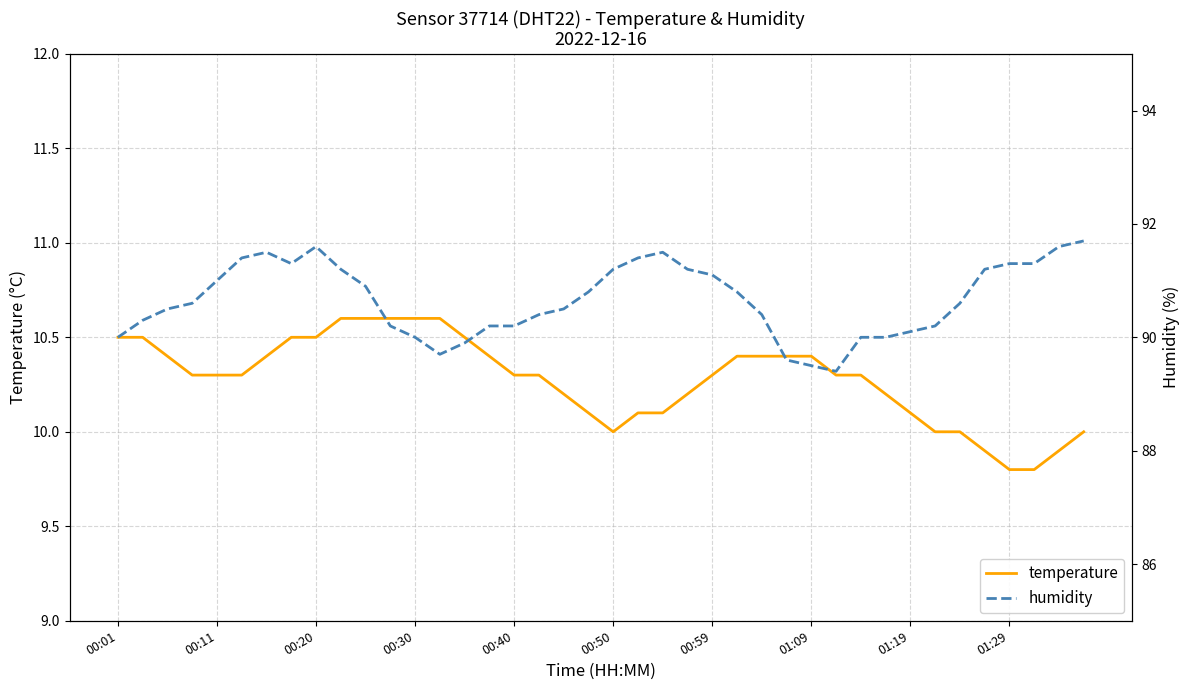

What is the value of the humidity point at the 36th from the left?

91.2